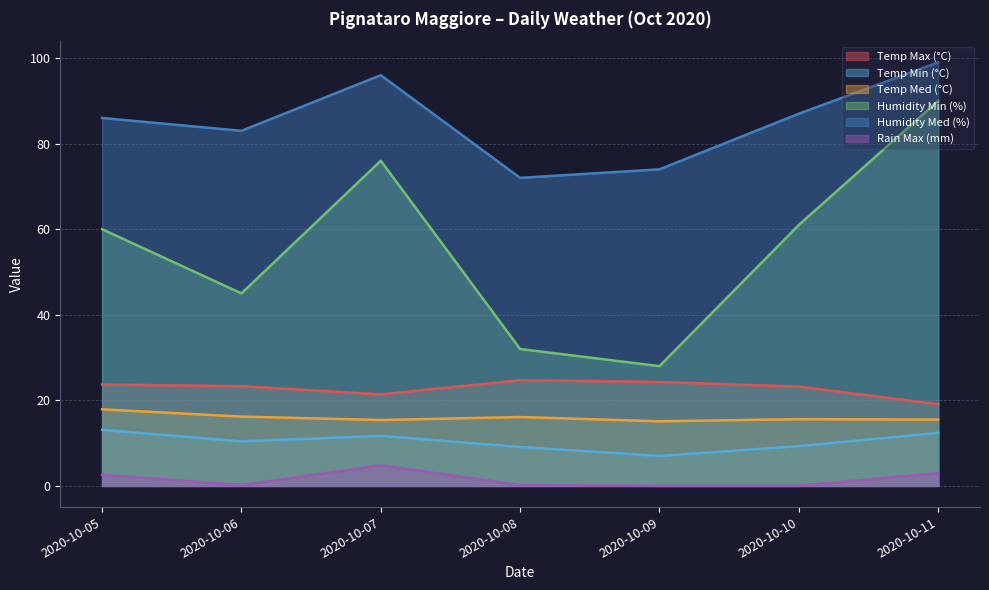

What is the greatest value displayed?

99.0